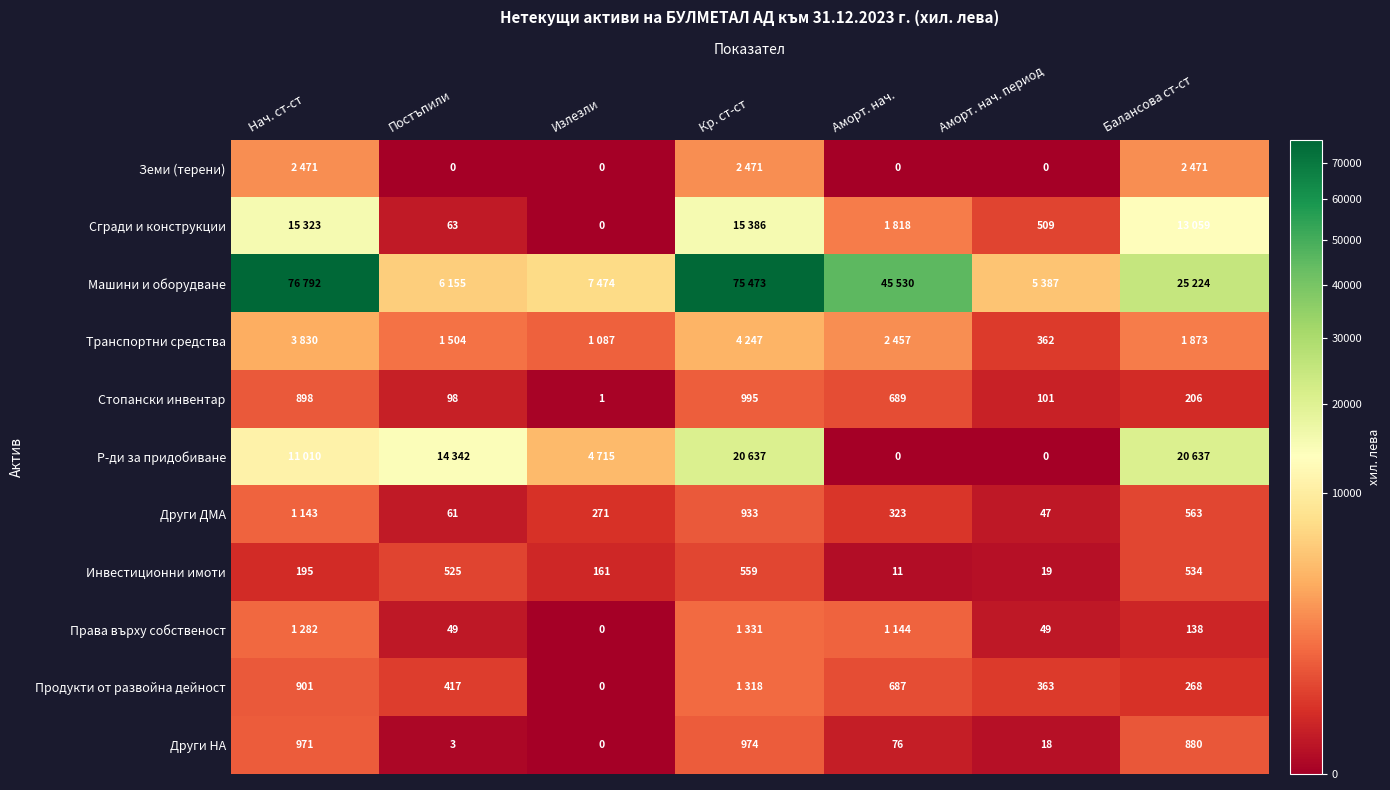

The value of Други ДМА at Постъпили is 61. True or false?

True